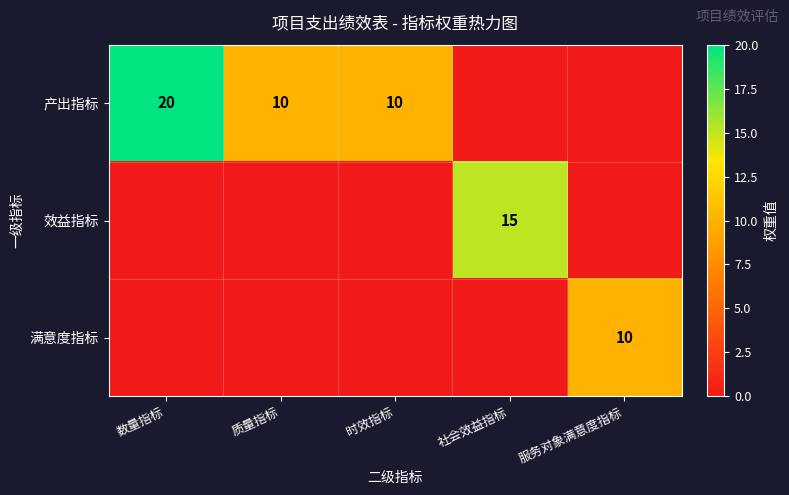

Is it true that 产出指标 equals 10 at 时效指标?

True